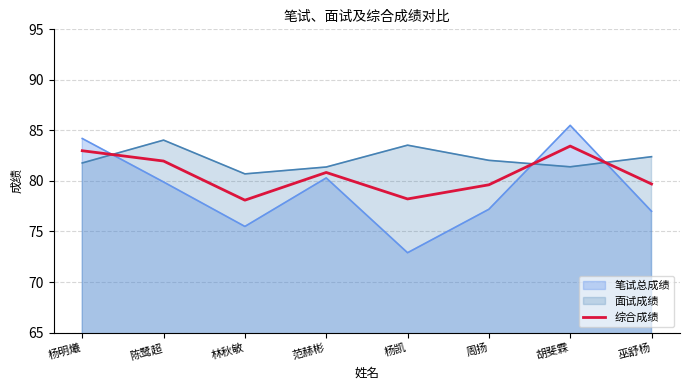

Where is the data nearest to the value 80?

巫舒杨